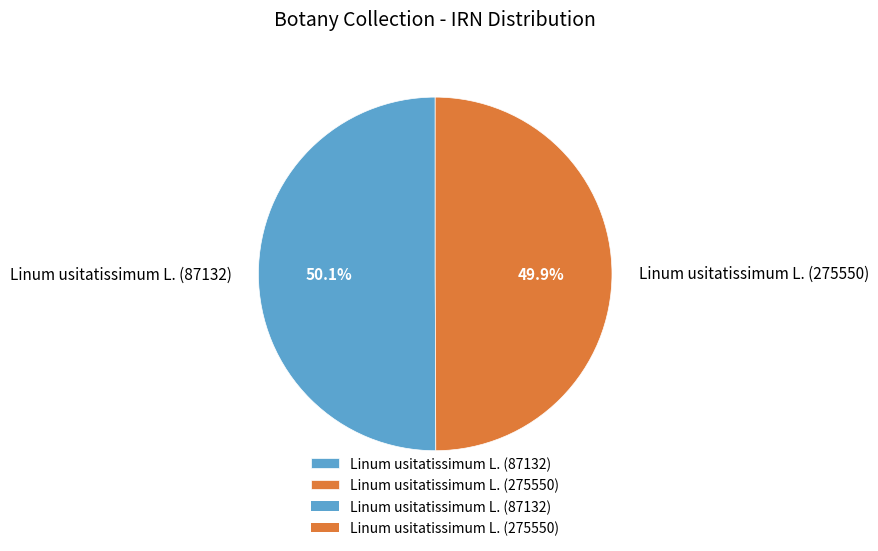

What portion of the pie excludes Linum usitatissimum L. (275550)?

50.1%